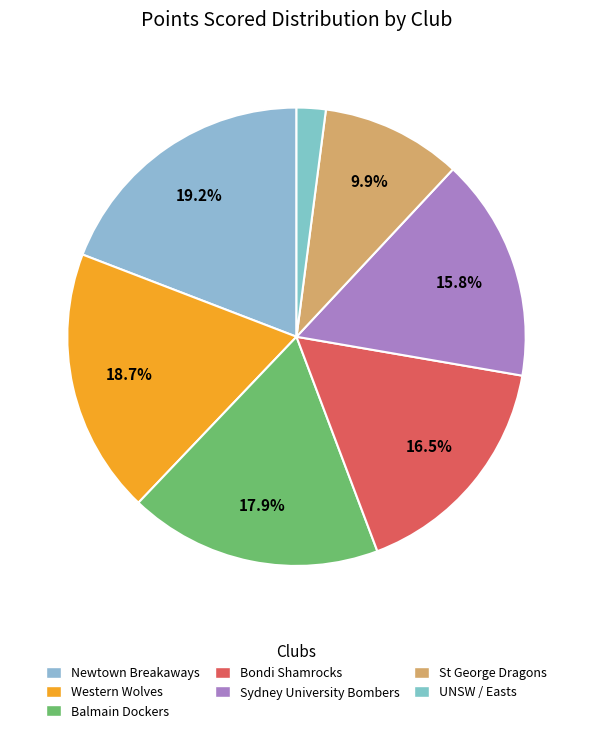

Count the number of slices in the pie.

7